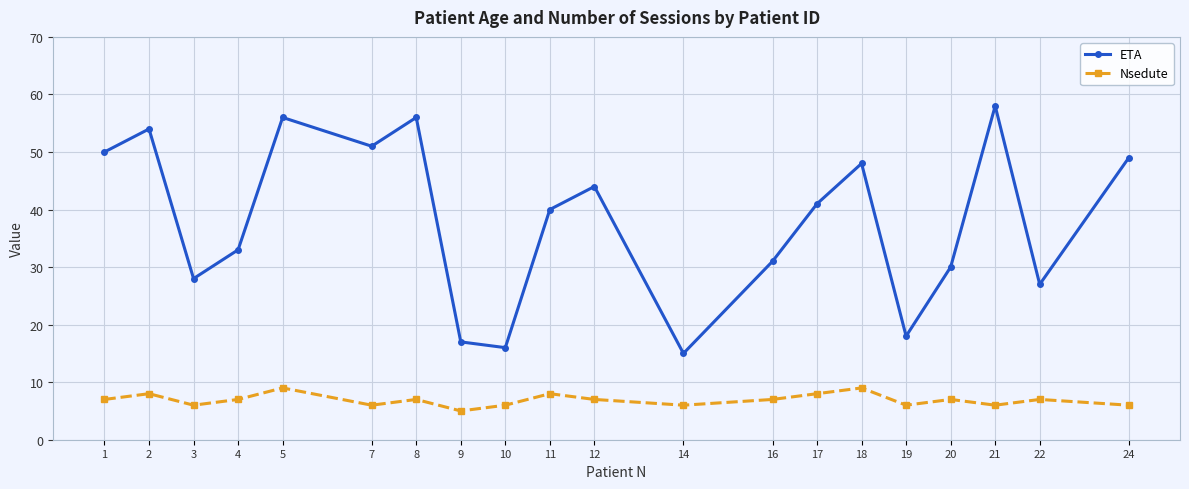

What is the difference between the highest and lowest values at 12?

37